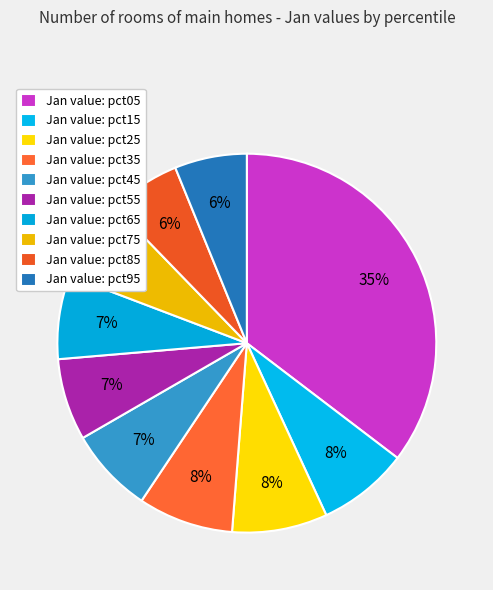

Rank the categories by value from highest to lowest.

pct05, pct25, pct35, pct15, pct45, pct65, pct55, pct75, pct95, pct85